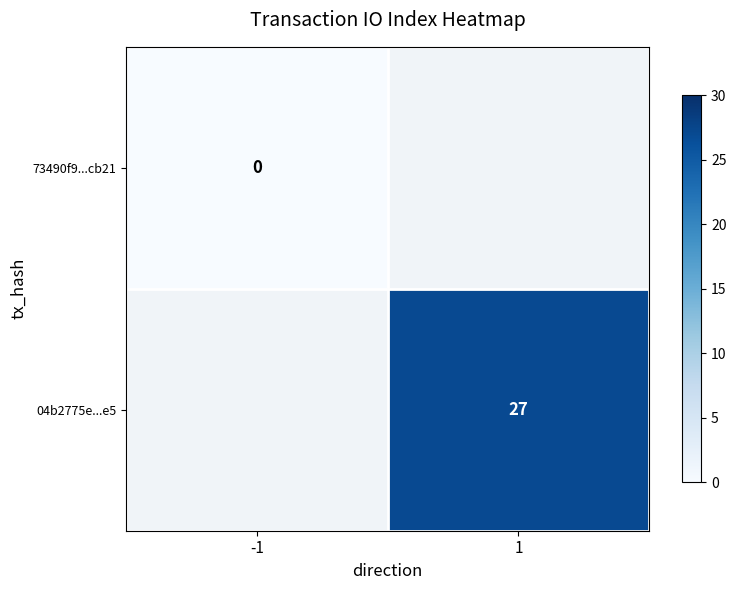

The value of 04b2775e...e5 at 1 is 42. True or false?

False